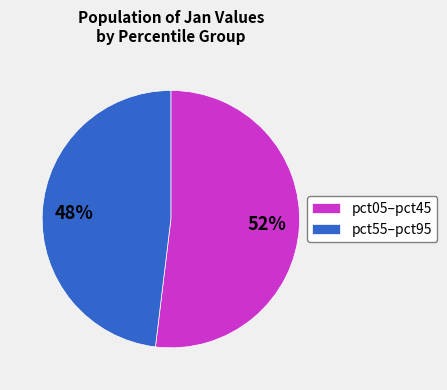

To the nearest percent, what is the average slice percentage?

50%